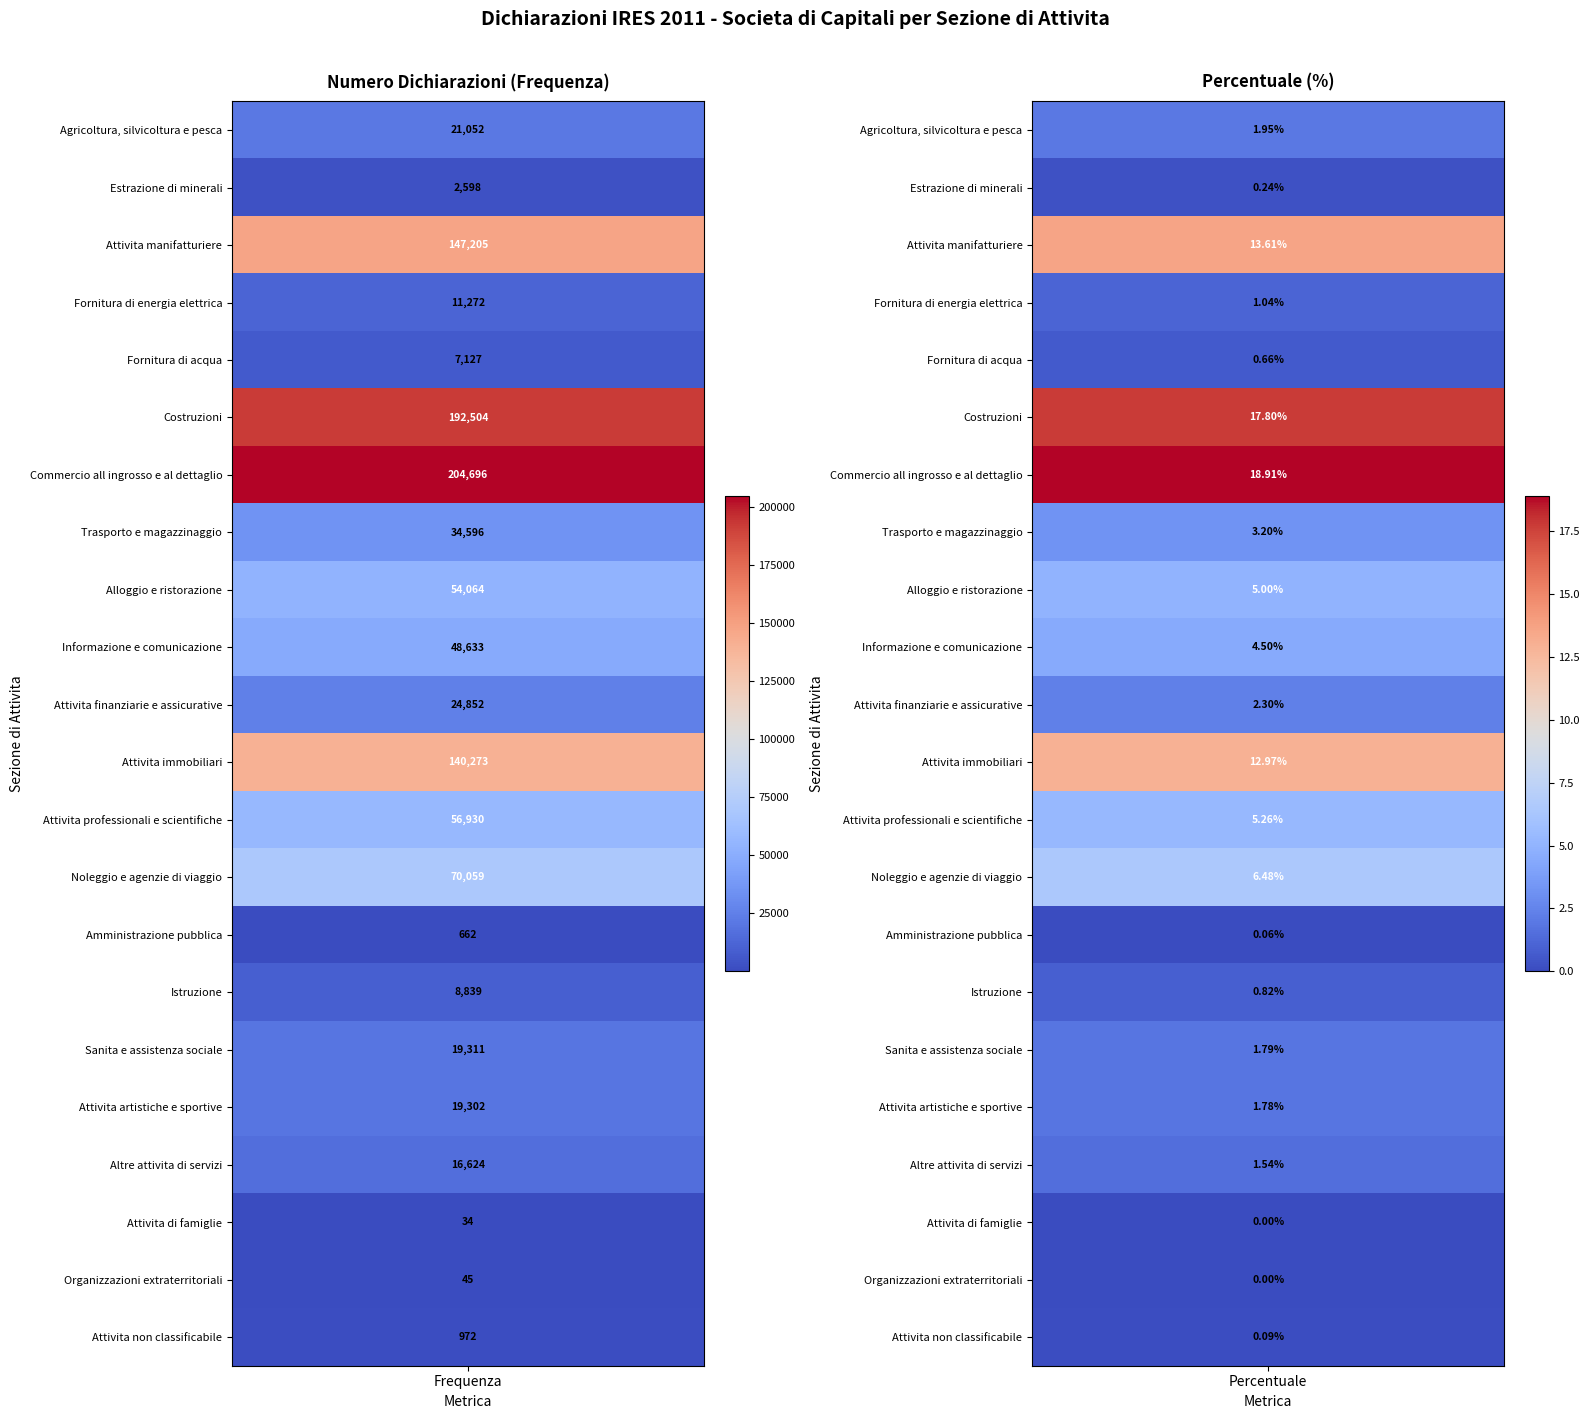

Reading left to right, what are all the values shown in this chart?

frequenza: frequenza=21052.0	percentuale=2598.0	2=147205.0	3=11272.0	4=7127.0	5=192504.0	6=204696.0	7=34596.0	8=54064.0	9=48633.0	10=24852.0	11=140273.0	12=56930.0	13=70059.0	14=662.0	15=8839.0	16=19311.0	17=19302.0	18=16624.0	19=34.0	20=45.0	21=972.0
percentuale: frequenza=1.9	percentuale=0.2	2=13.6	3=1.0	4=0.7	5=17.8	6=18.9	7=3.2	8=5.0	9=4.5	10=2.3	11=13.0	12=5.3	13=6.5	14=0.1	15=0.8	16=1.8	17=1.8	18=1.5	19=0.0	20=0.0	21=0.1